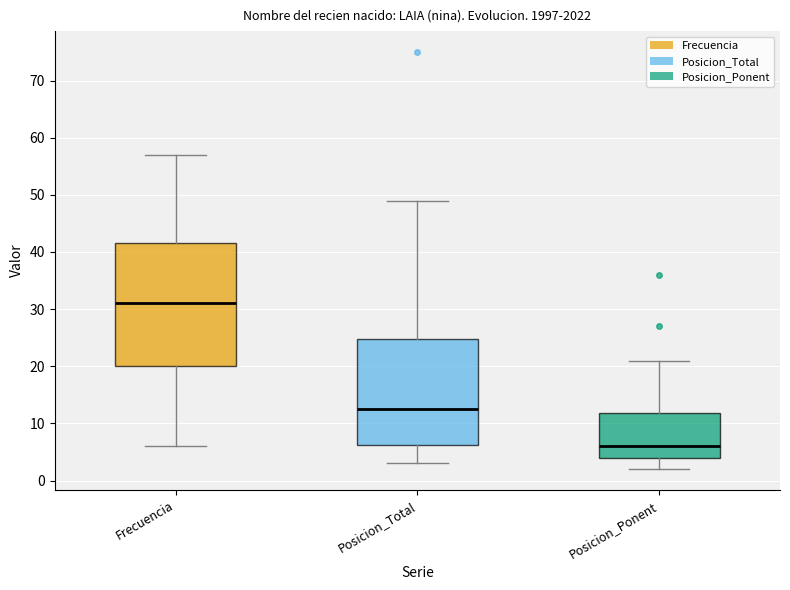

Reading left to right, transcribe this box plot: for each box, give where its median line is, the range the box spans, and where its two whiskers end, as read against the y-axis. The values are not printed on the chart, so give them approximately, as read against the axis.

Frecuencia: median 31, box 20 to 42, whiskers 6 to 57
Posicion_Total: median 13, box 6 to 25, whiskers 3 to 49
Posicion_Ponent: median 6, box 4 to 12, whiskers 2 to 21